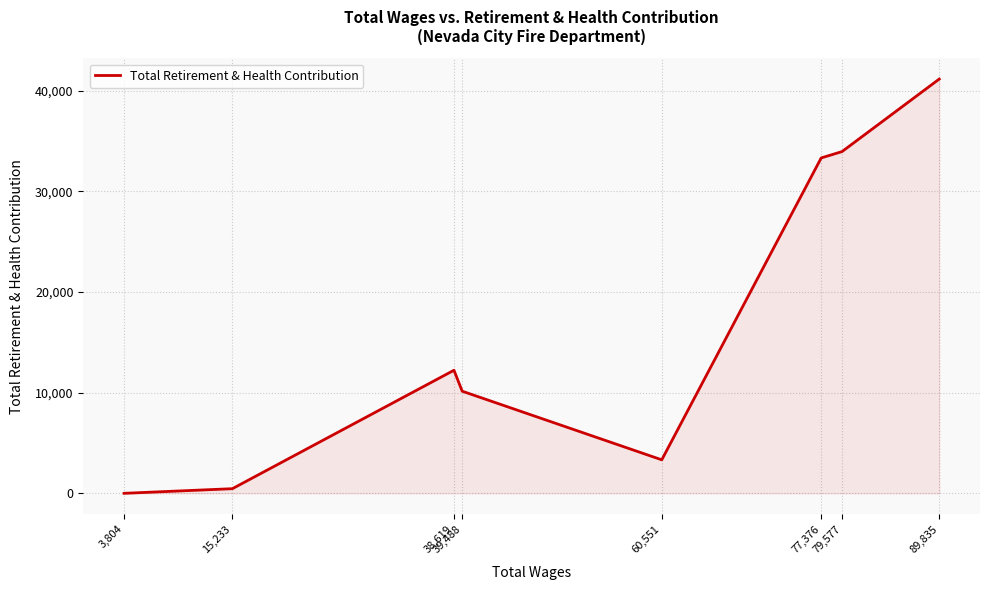

What is the ratio of the value at 60,551 to the value at 38,619?

0.3